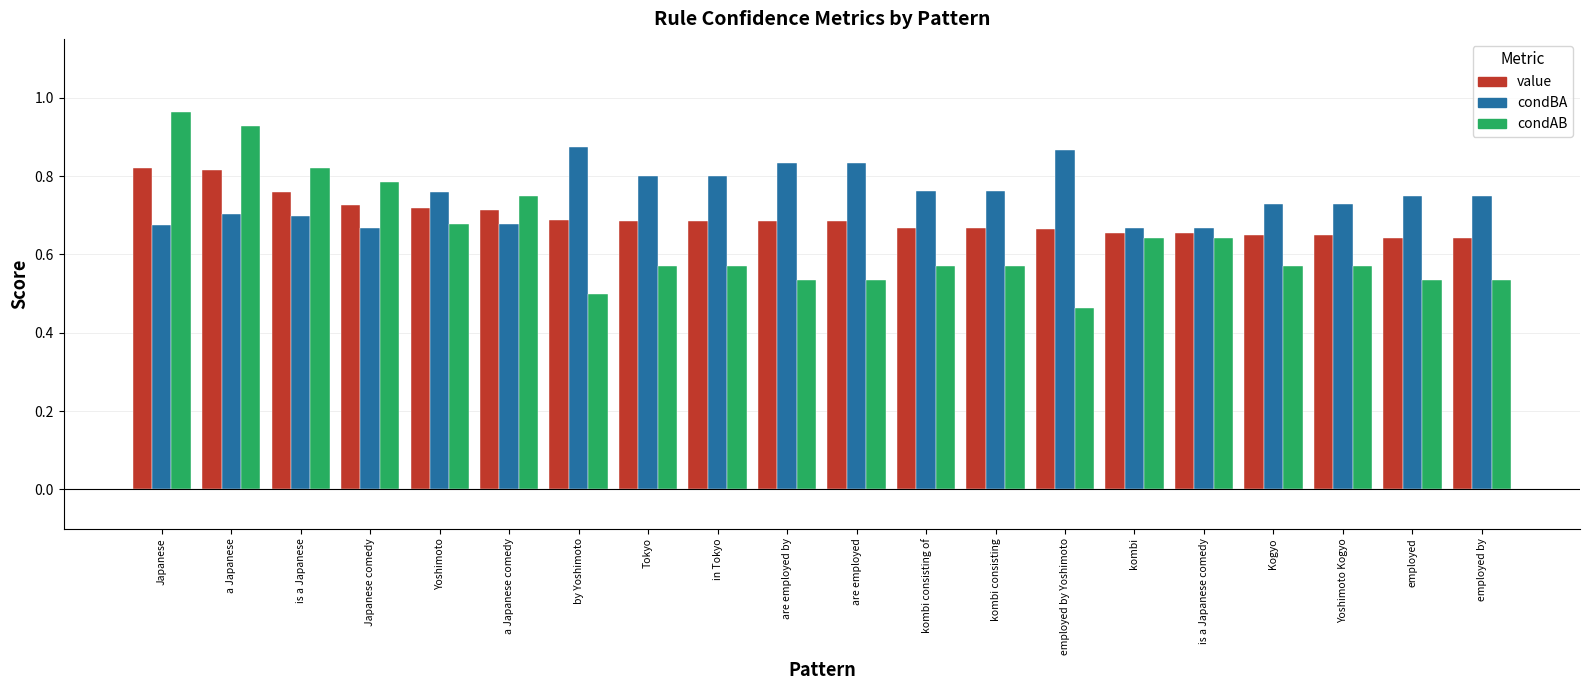

What is the difference between the highest and lowest values at Yoshimoto?

0.1